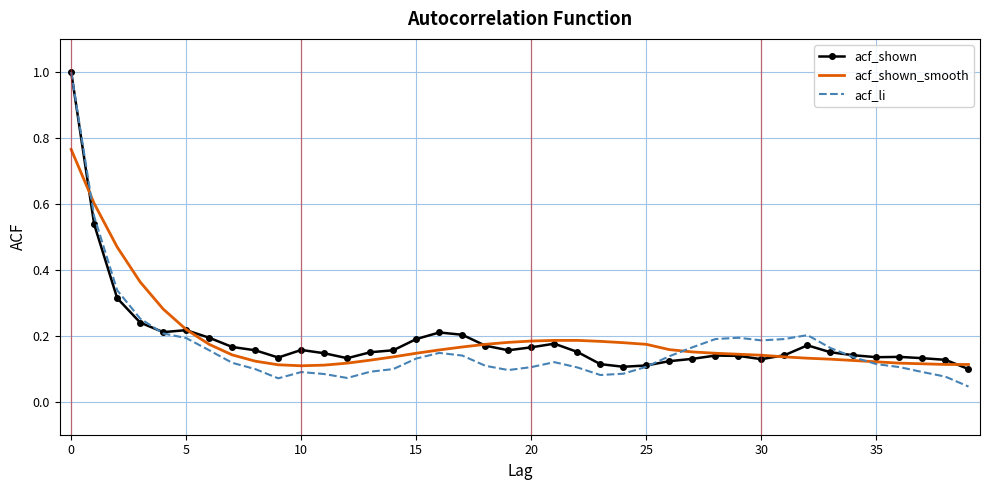

Which series has the largest range (max minus min)?

acf_li